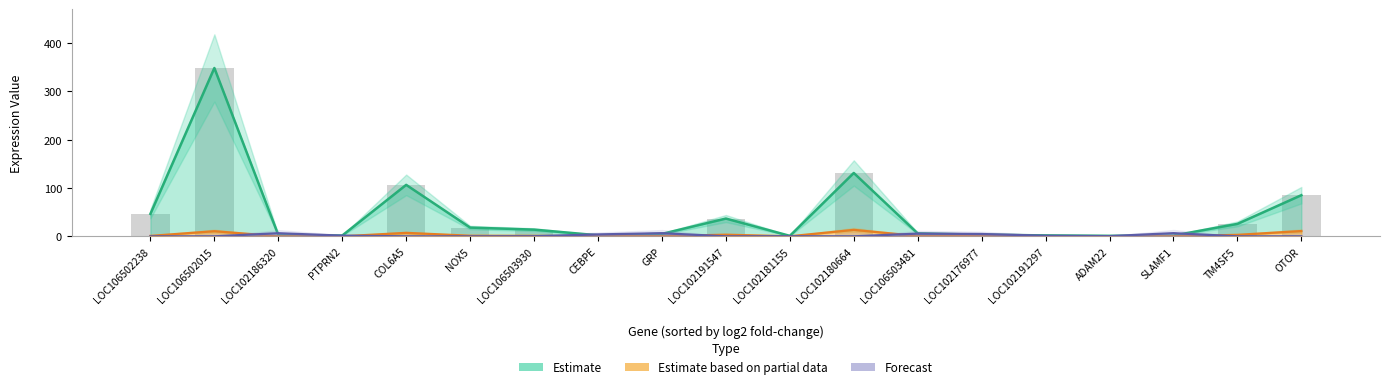

Reading left to right, transcribe all the data shown in this chart.

Estimate: 46.6	348.6	2.8	1.6	106.6	18.1	13.9	2.1	5.0	36.8	1.0	131.2	6.0	3.4	1.9	1.0	1.6	25.7	85.2
Estimate based on partial data: 0.9	10.6	0.1	0.1	7.2	1.2	1.0	0.2	0.4	3.4	0.1	13.4	0.6	0.4	0.2	0.1	0.2	3.1	10.9
Forecast: 0.0	0.0	6.4	1.4	0.0	0.0	0.2	4.0	6.5	0.0	0.2	0.0	5.6	4.8	1.2	0.4	6.6	0.0	0.0